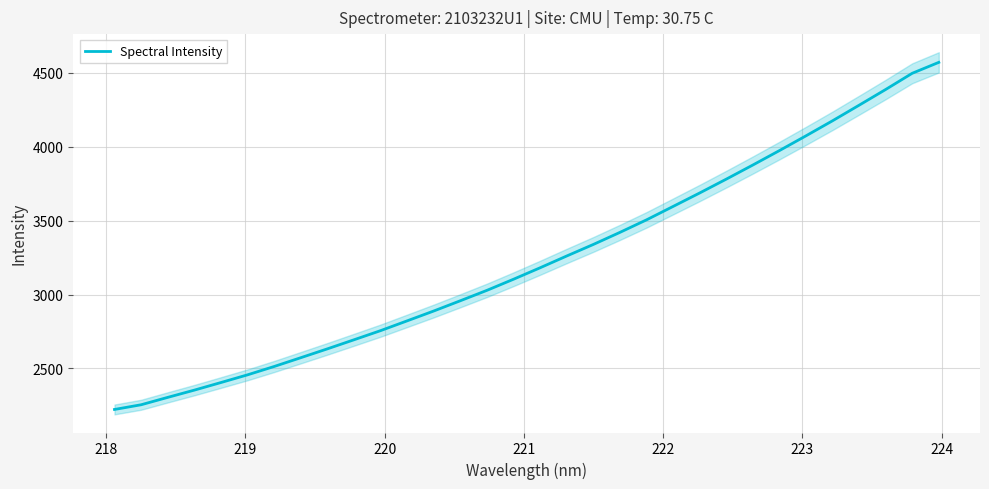

What is the maximum value shown in the chart?

4570.0